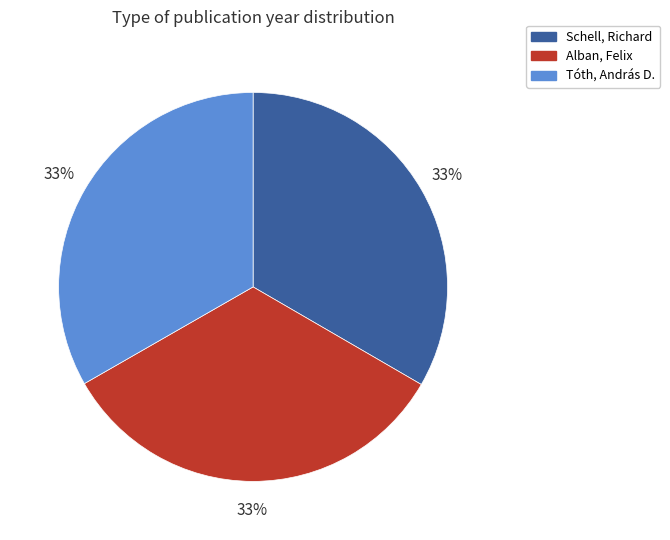

Count the number of slices in the pie.

3